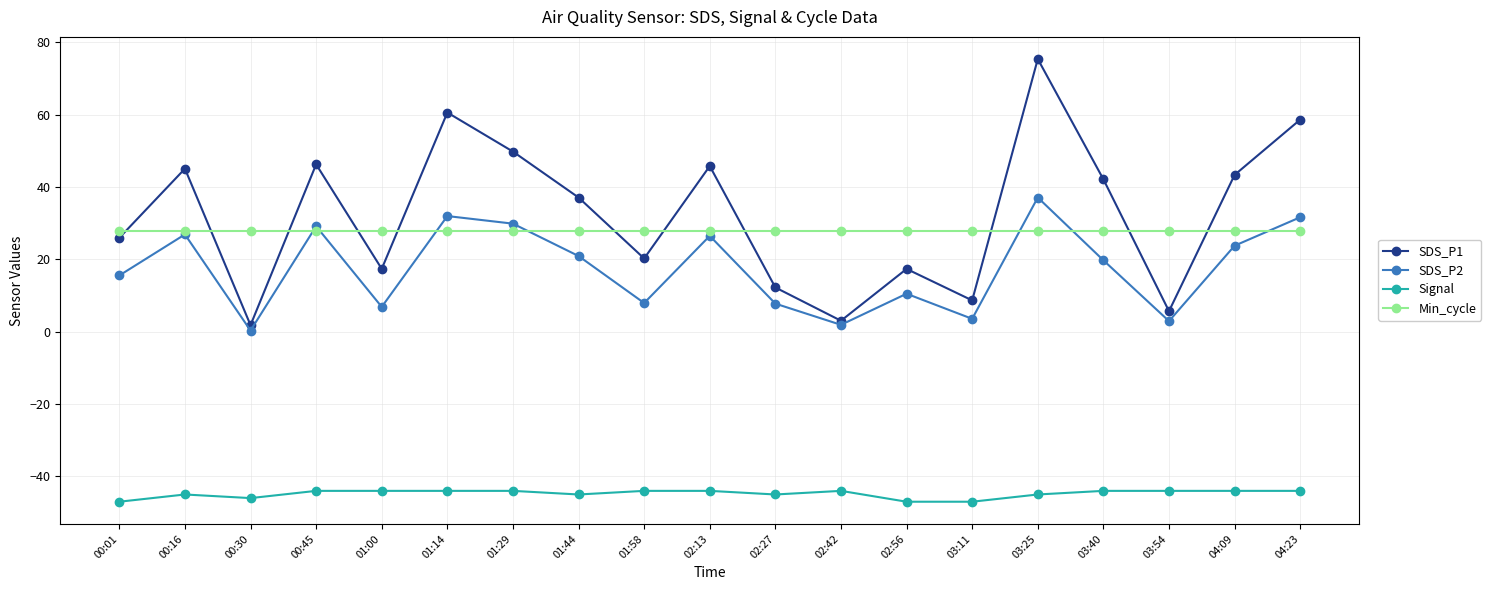

Which series has the largest range (max minus min)?

SDS_P1